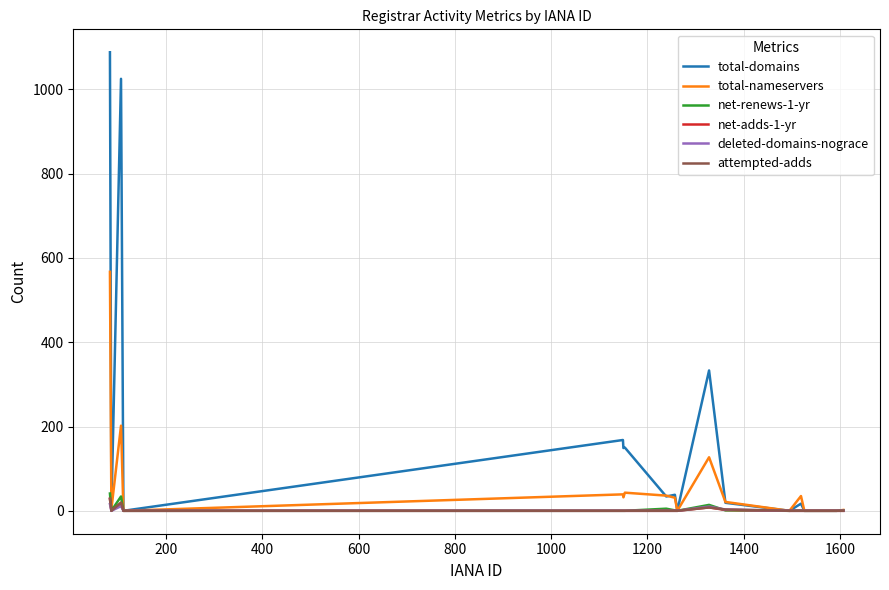

How many distinct data groups are displayed?

6